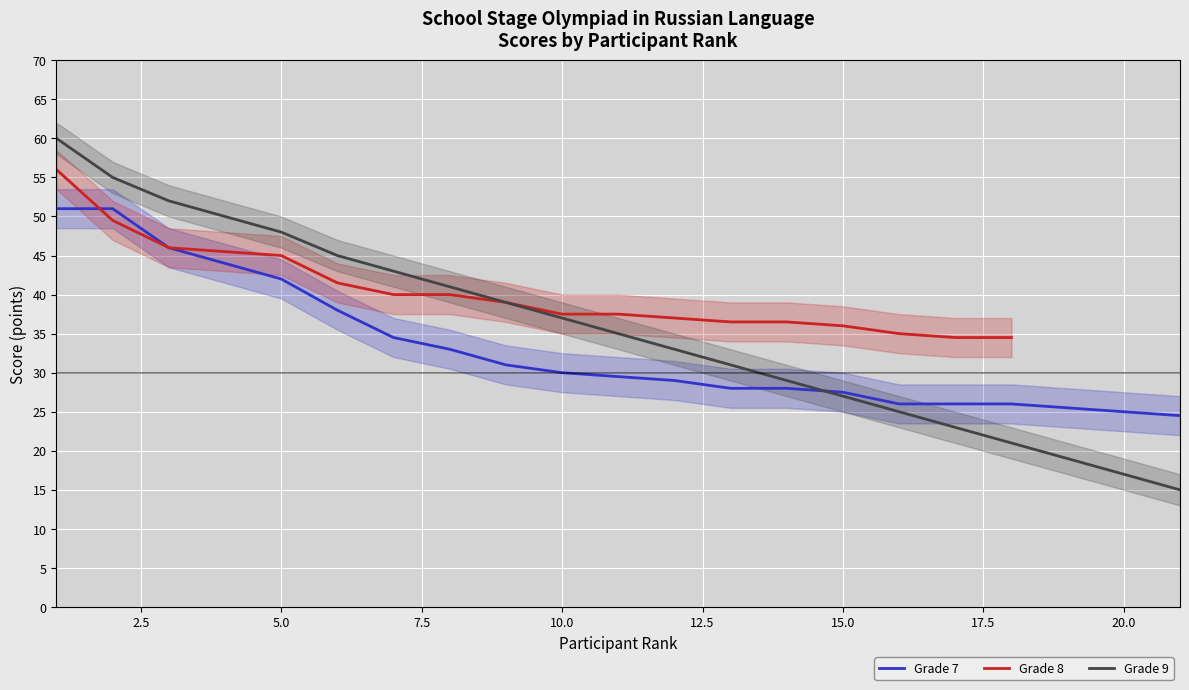

What value does the Grade 9 series have at 10.0?

37.0